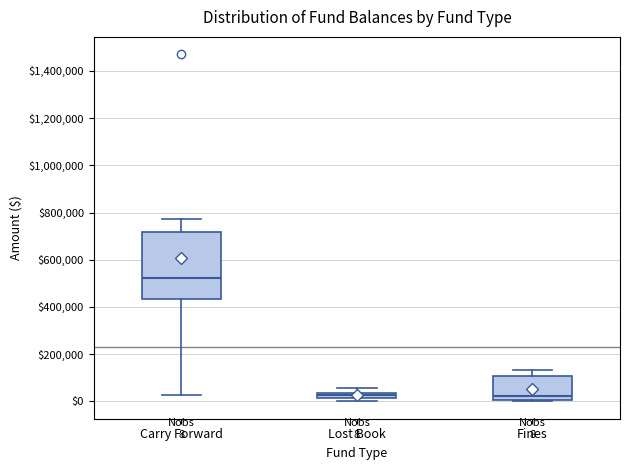

Comparing the boxes themselves (not the whiskers), which one is the tallest?

Carry Forward